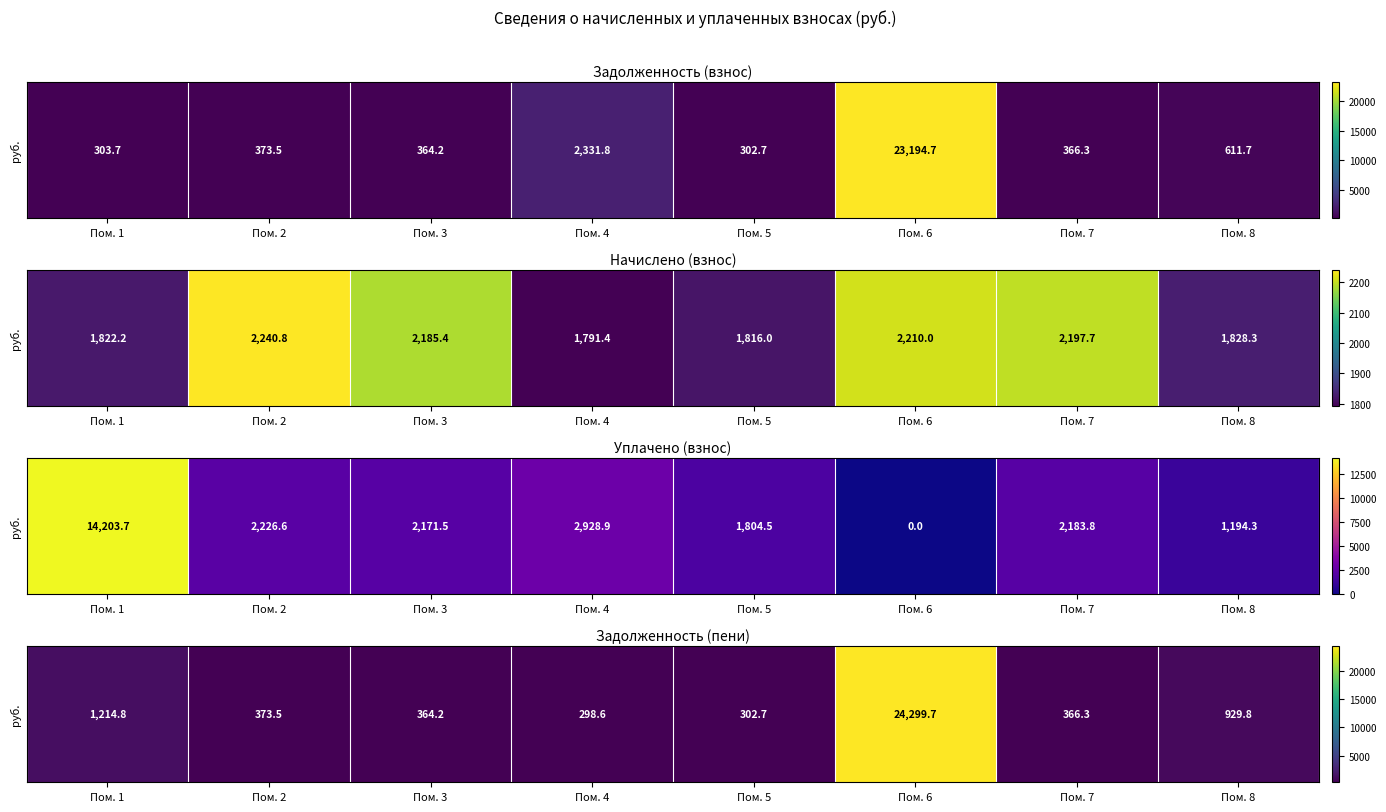

Rank the categories by value from highest to lowest.

Пом. 6, Пом. 1, Пом. 8, Пом. 2, Пом. 7, Пом. 3, Пом. 5, Пом. 4